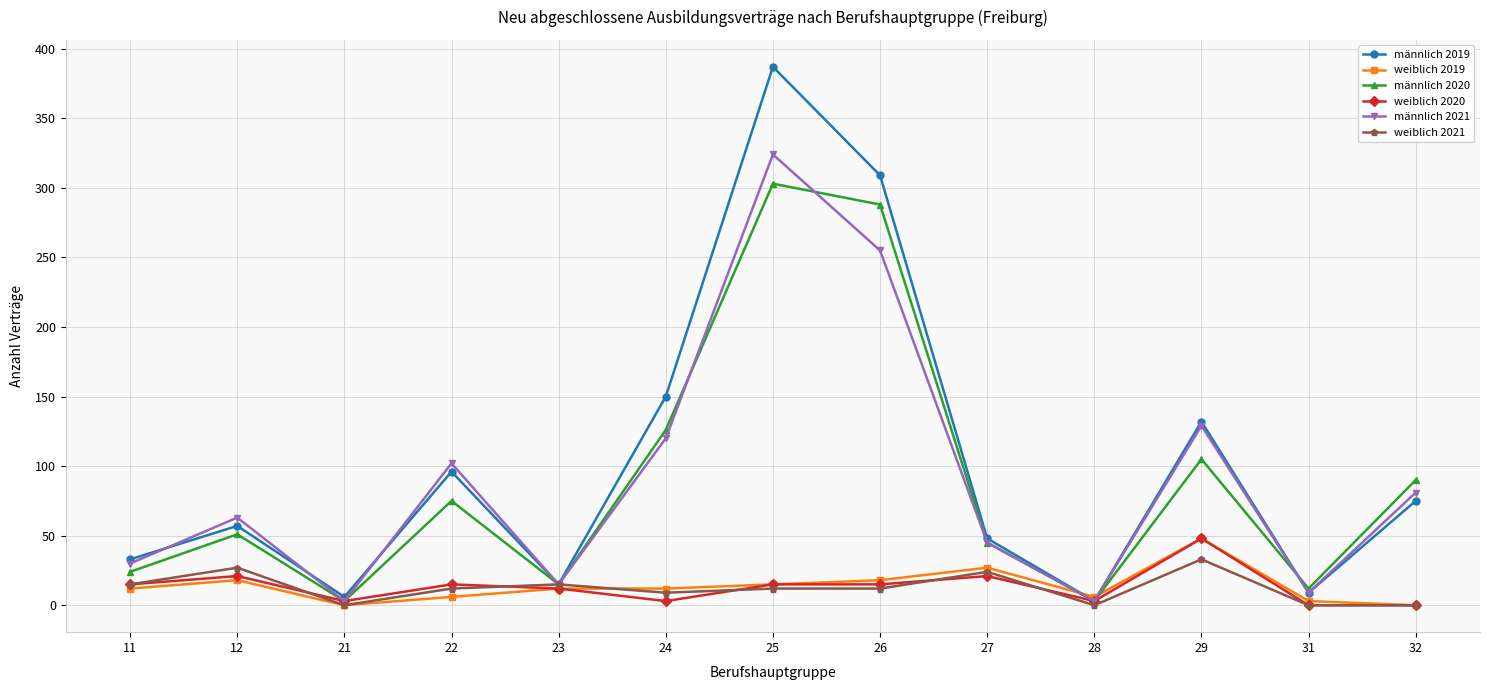

How many lines are shown in the chart?

6